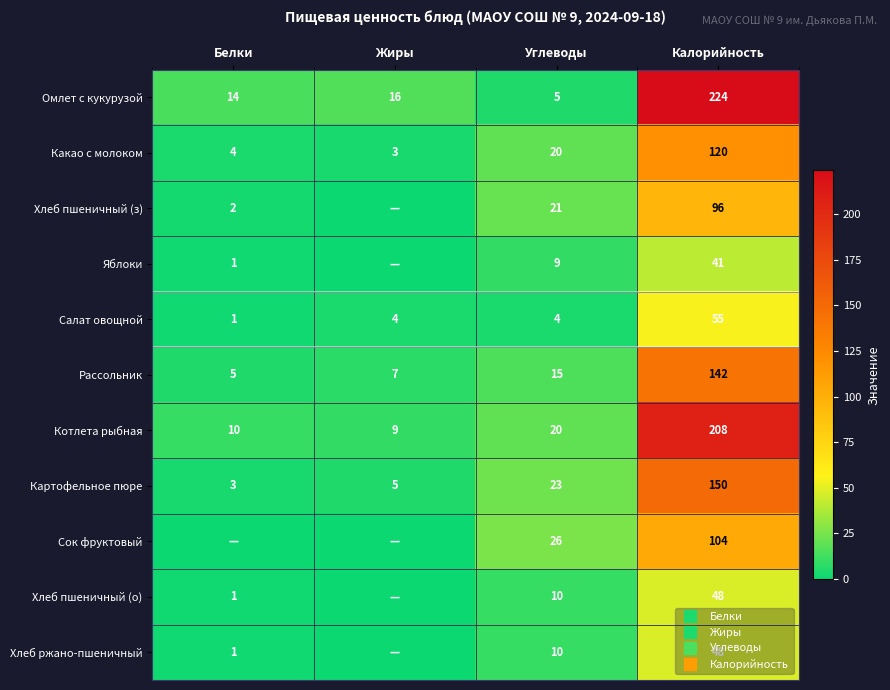

Is it true that Картофельное пюре equals 3 at Белки?

True